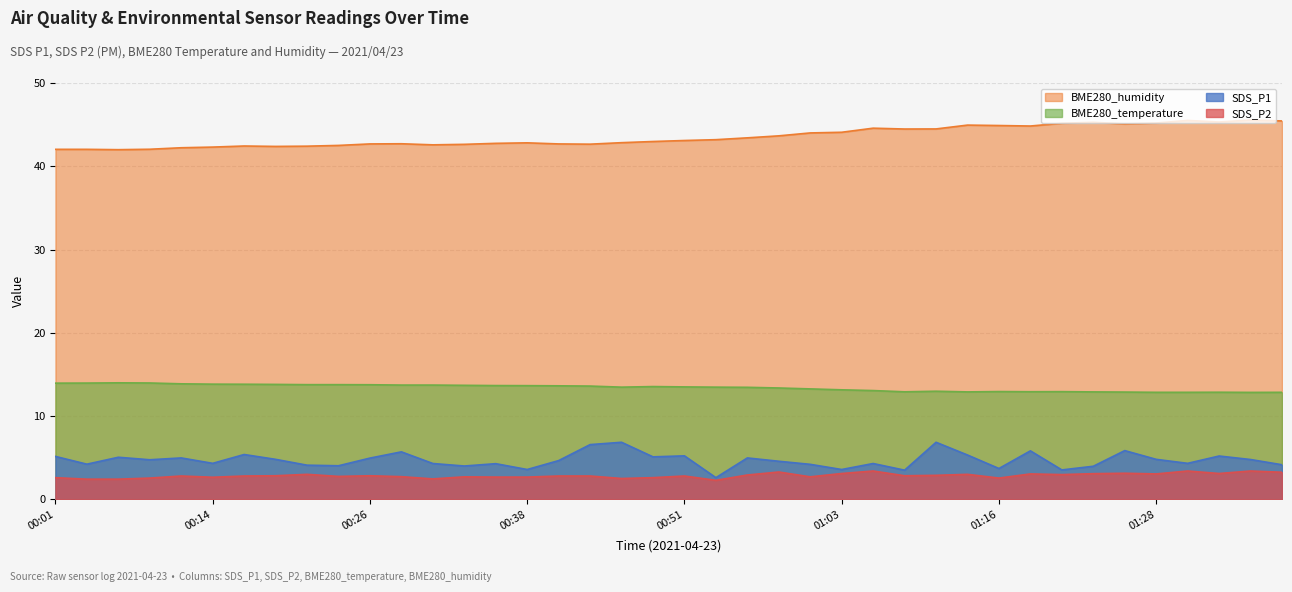

In SDS_P2, how many points are lower than both neighbors (excluding endpoints)?

11